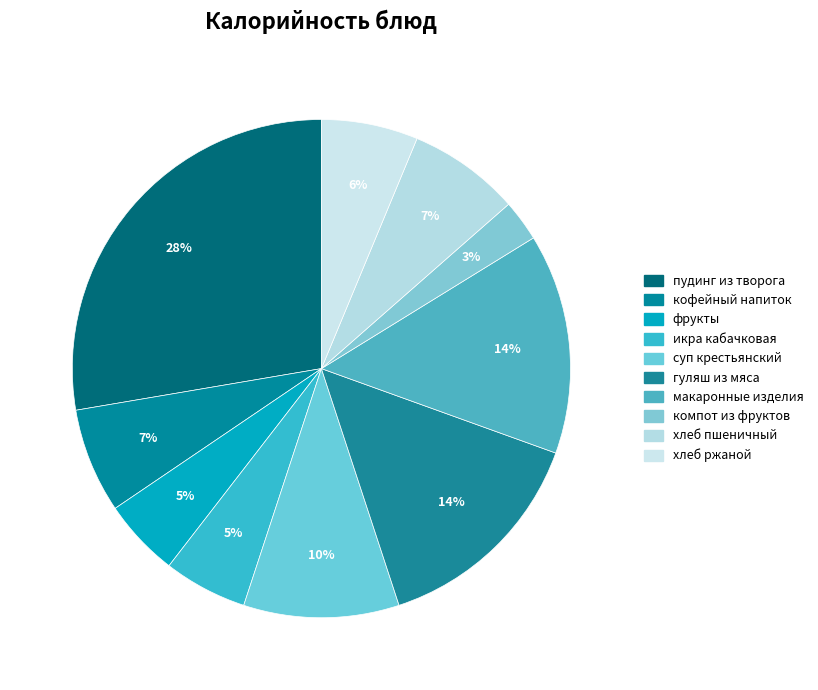

How many segments does this pie chart have?

10